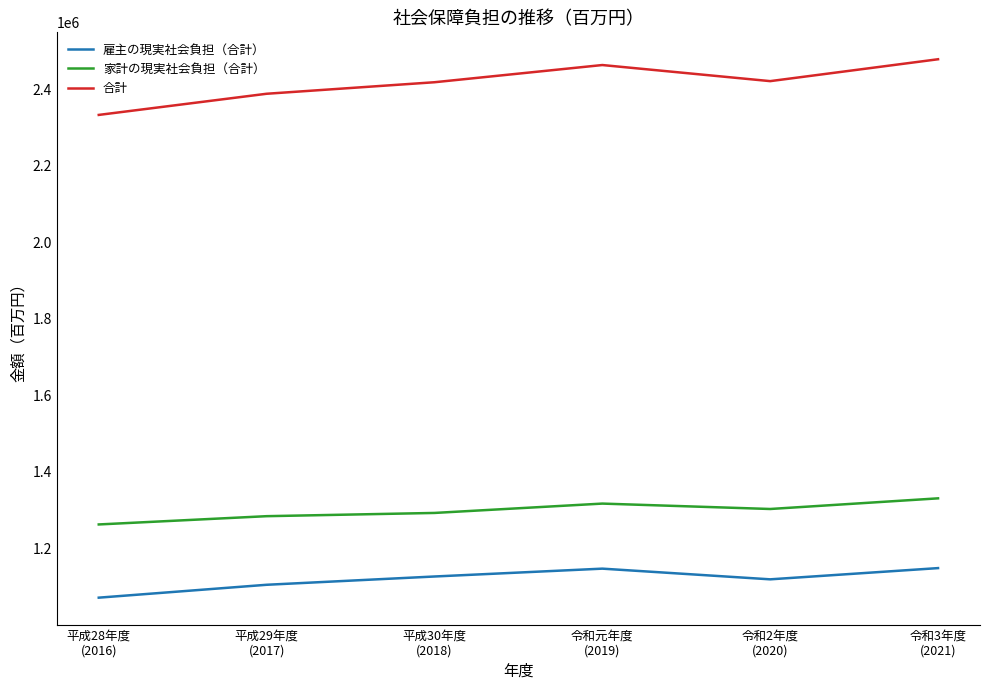

True or false: 雇主の現実社会負担（合計） and 家計の現実社会負担（合計） intersect in this chart.

False